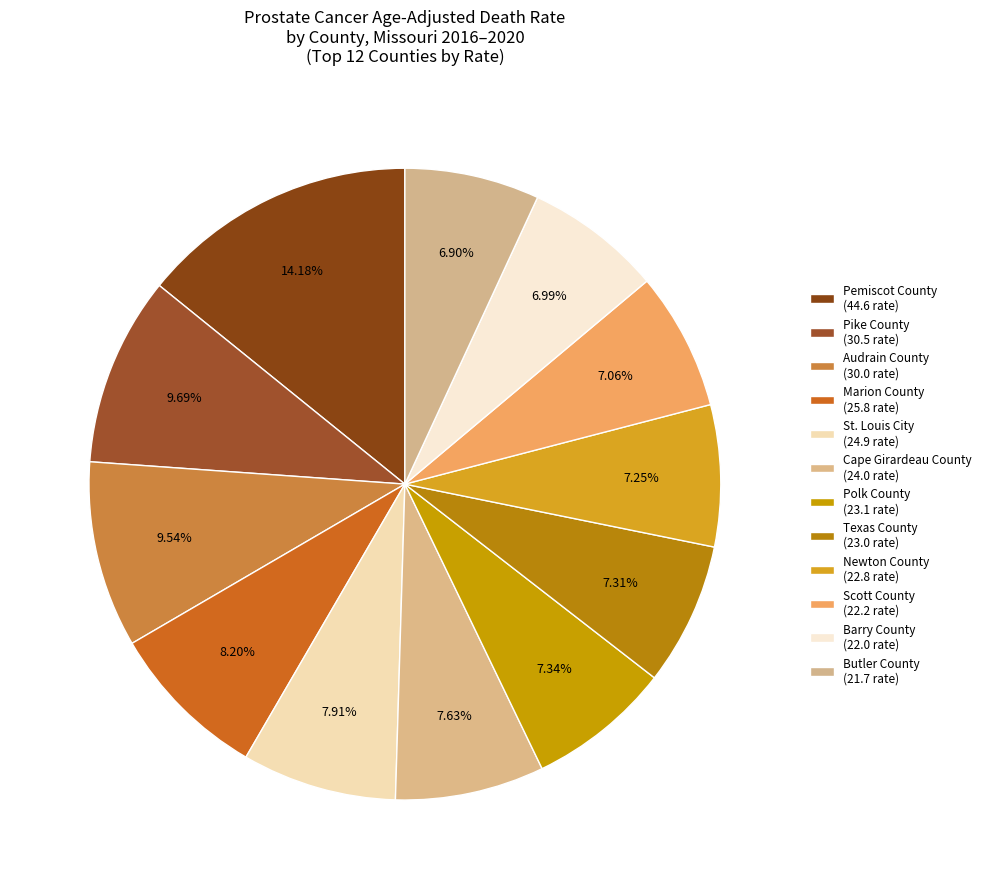

Between Pemiscot County and Butler County, which is larger?

Pemiscot County